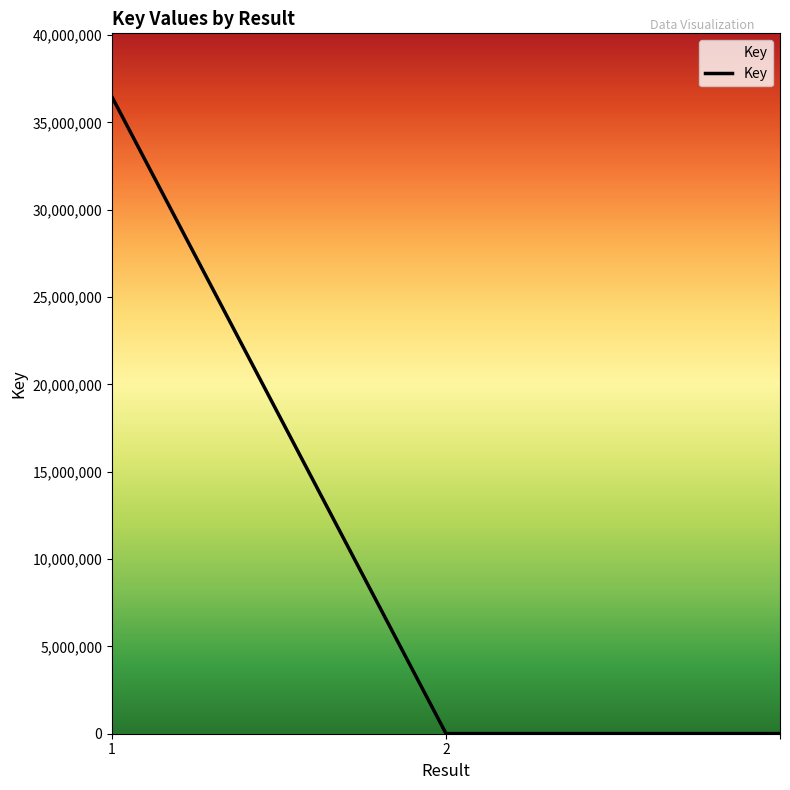

Reading left to right, extract all data points from this chart.

36456101	7193	7193